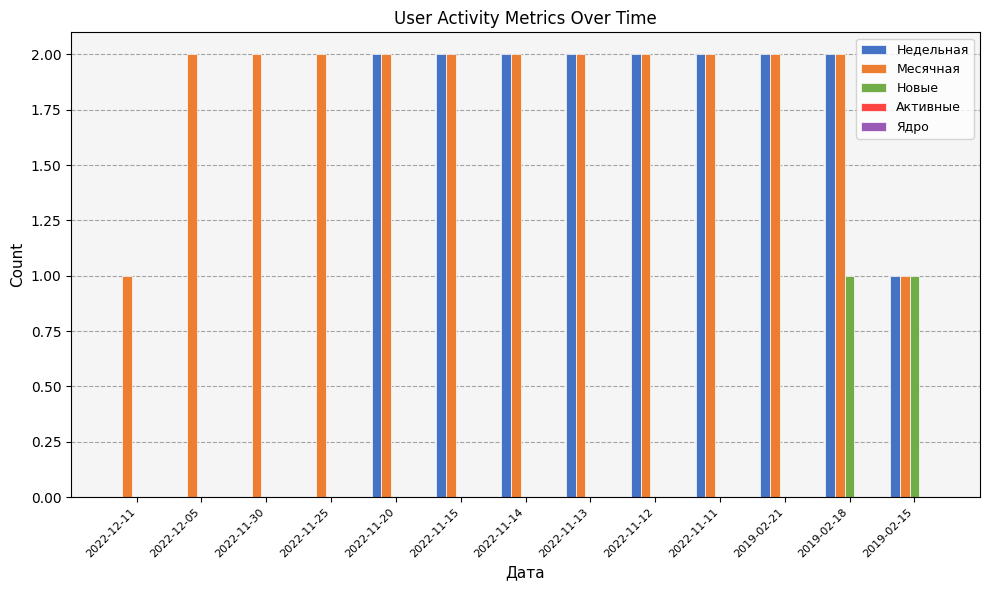

Is it true that Новые equals 0 at 2022-11-25?

True